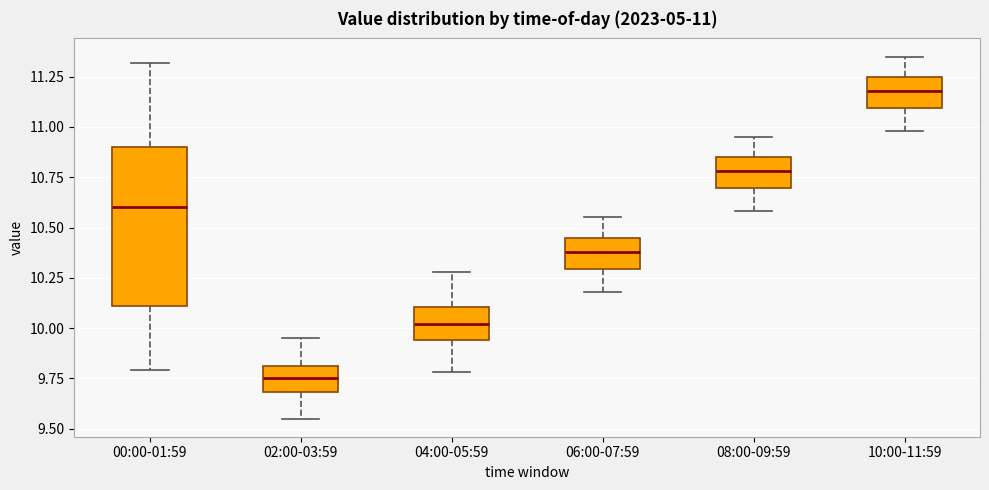

Which box is the tallest, from its lower edge to its upper edge?

00:00-01:59